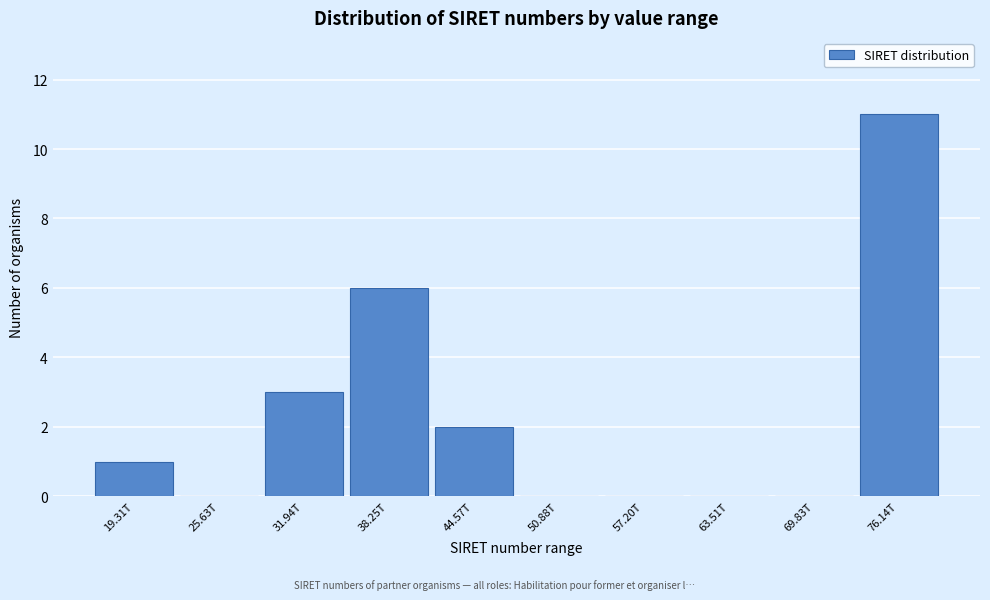

Reading left to right, list all the values displayed in this chart.

19.31T=1	25.63T=0	31.94T=3	38.25T=6	44.57T=2	50.88T=0	57.20T=0	63.51T=0	69.83T=0	76.14T=11